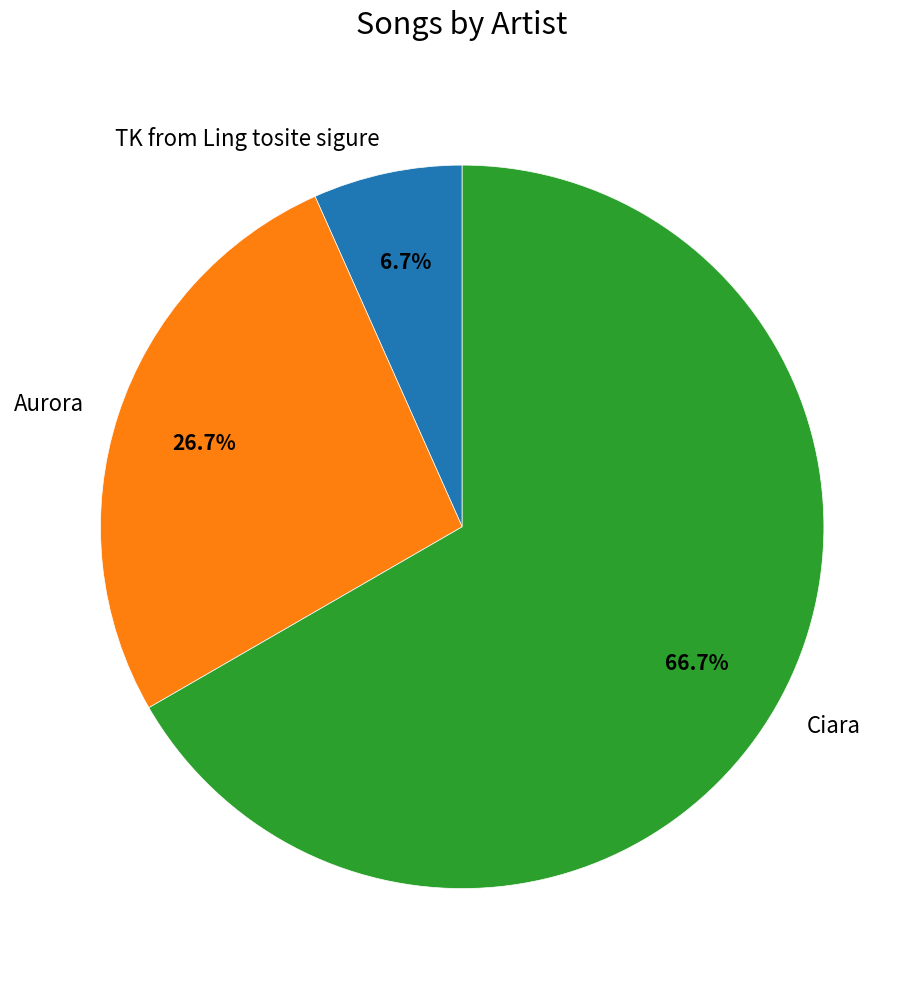

To the nearest percent, what is the difference between the Aurora and Ciara slice percentages?

40%